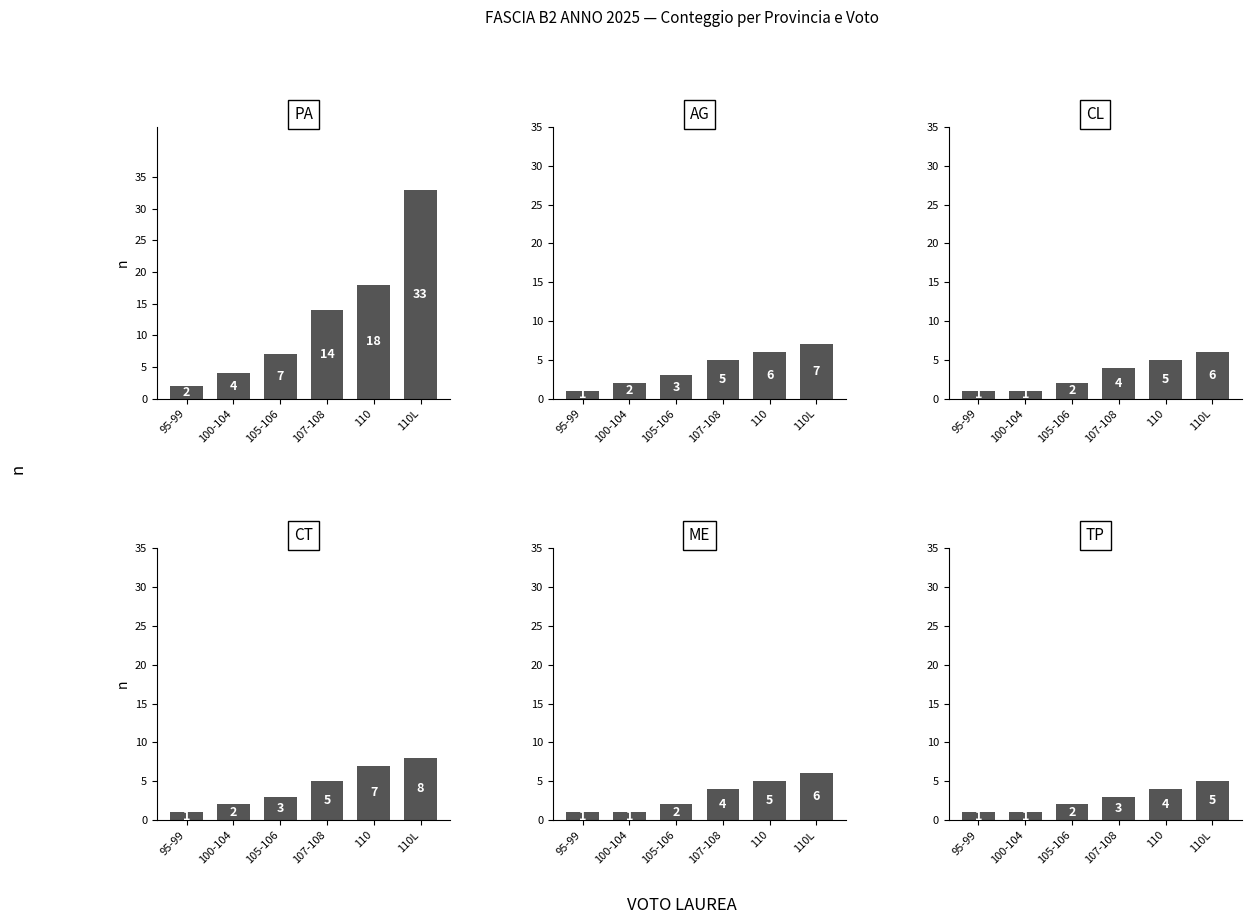

What is the sum of the PA values at 107-108 and 95-99?

16